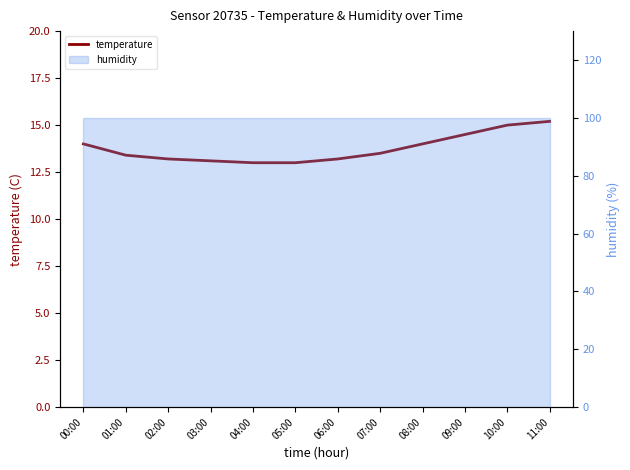

Which label corresponds to the smallest value in the chart?

04:00